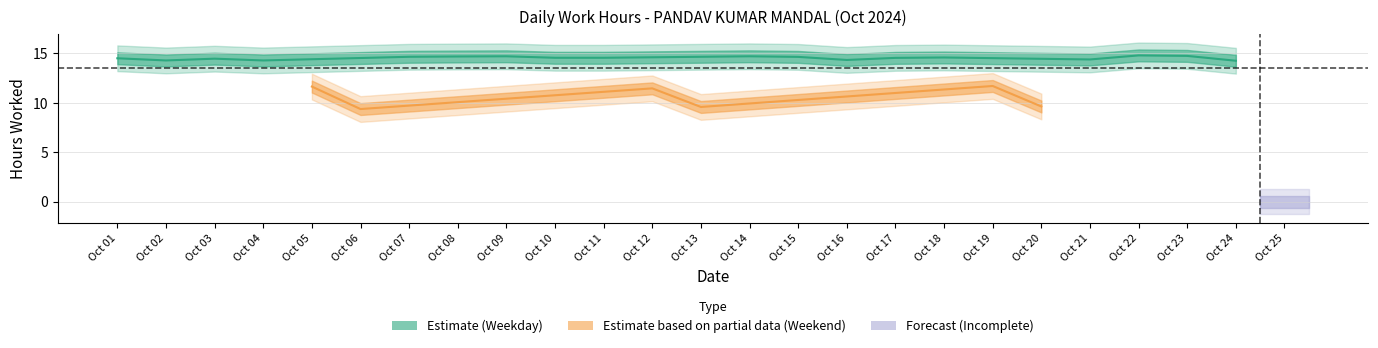

Rank the categories by value from lowest to highest.

25, 6, 13, 20, 12, 5, 19, 24, 2, 4, 16, 21, 3, 1, 17, 10, 11, 18, 15, 7, 8, 9, 14, 23, 22